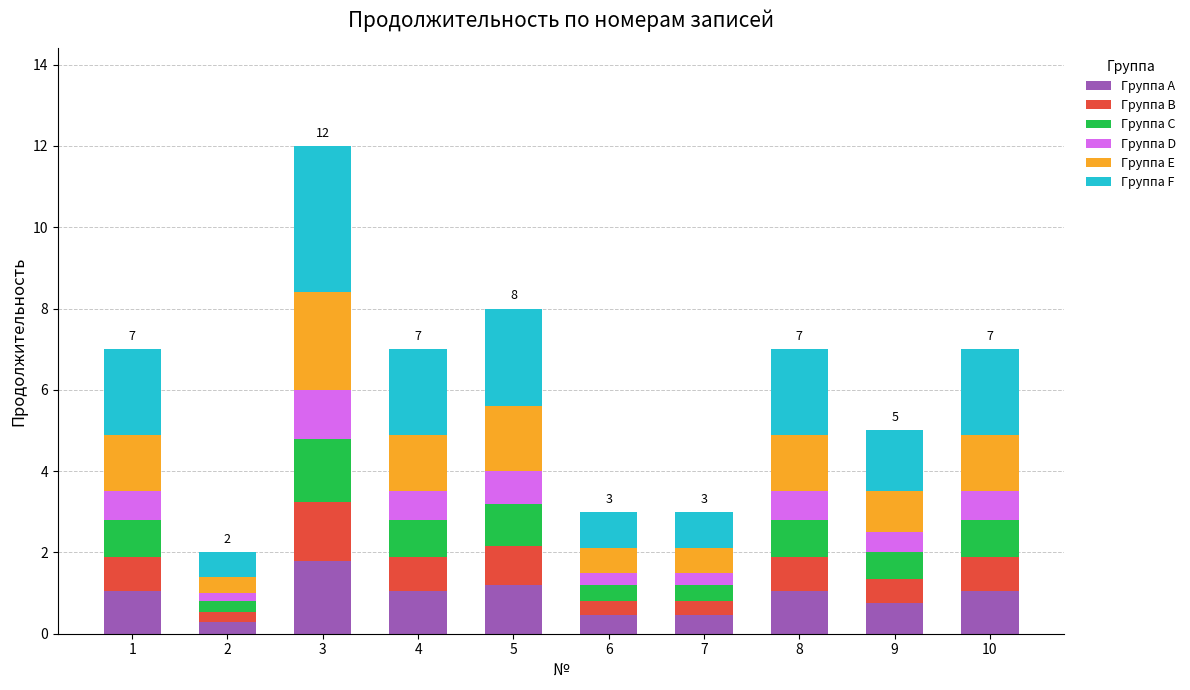

What are all the series names shown in the legend?

Группа A, Группа B, Группа C, Группа D, Группа E, Группа F